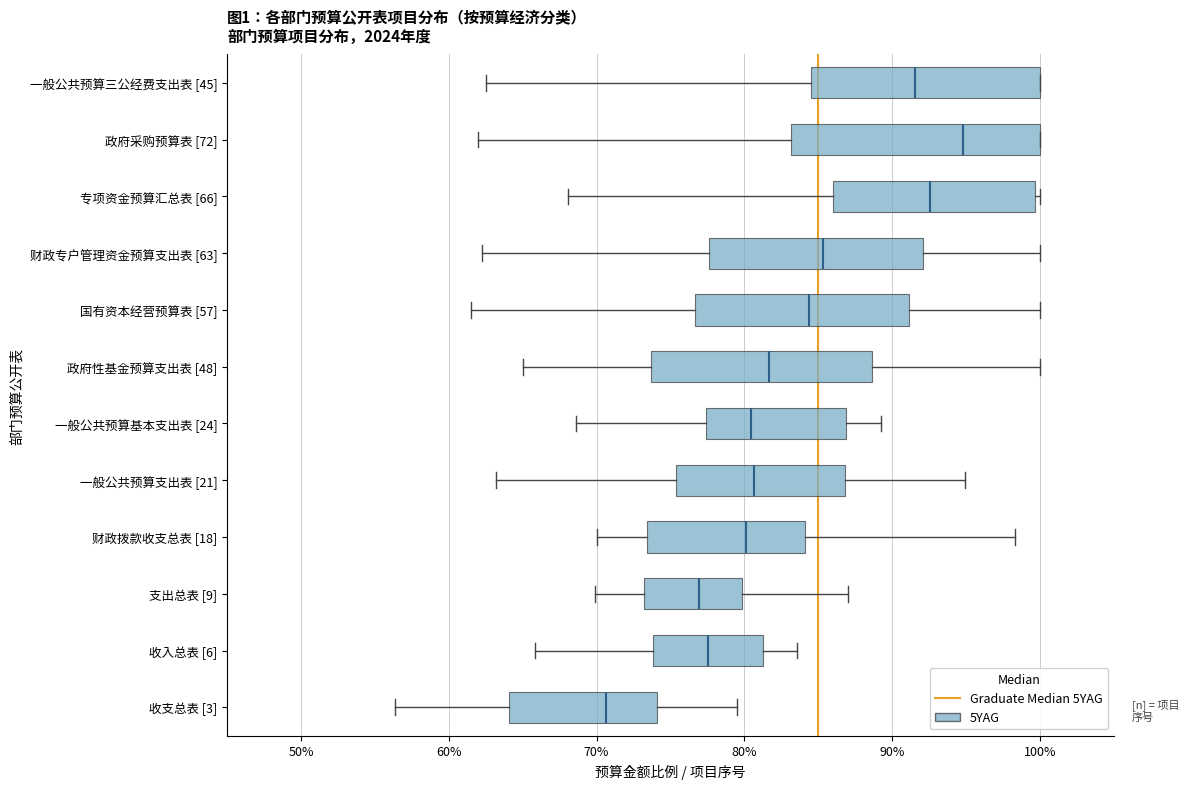

Which box is the widest, from its left edge to its right edge?

政府采购预算表 [72]